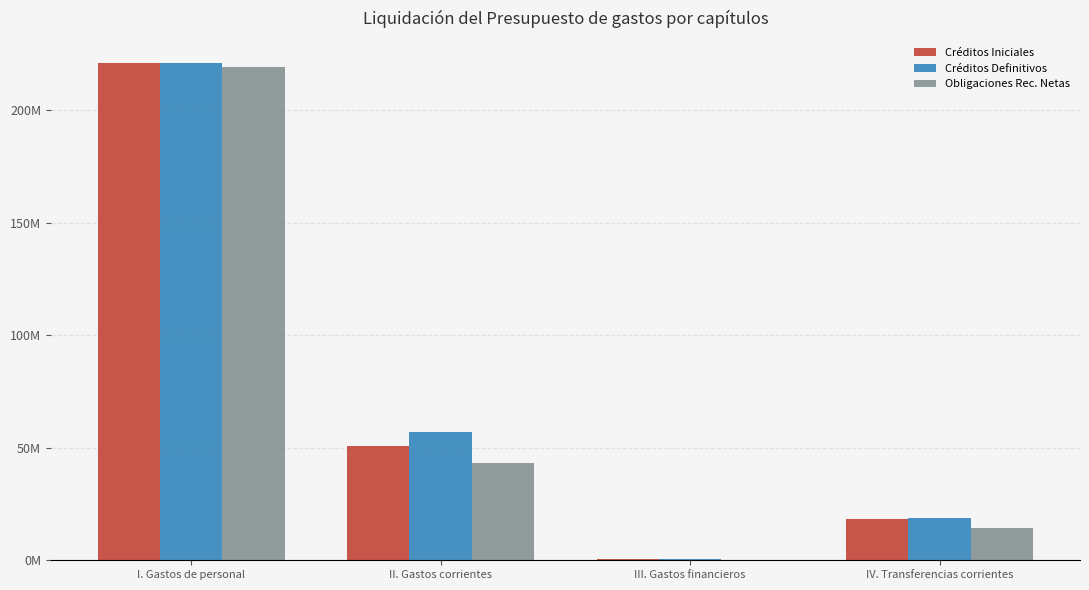

What is the difference between the maximum and minimum values in the Créditos Iniciales series?

220626423.1